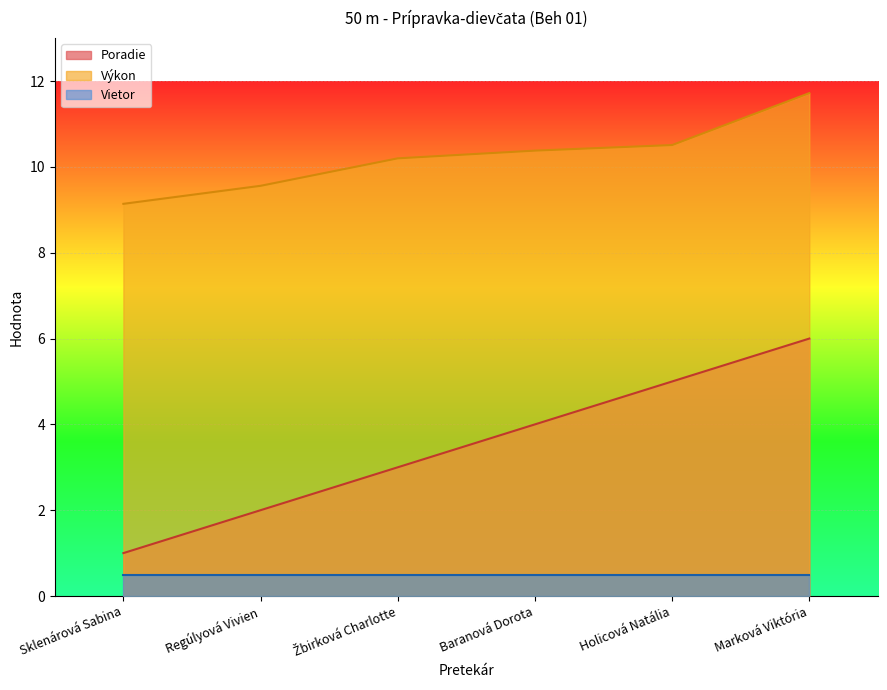

Is the value of Výkon at Sklenárová Sabina greater than the value of Poradie at Baranová Dorota?

Yes